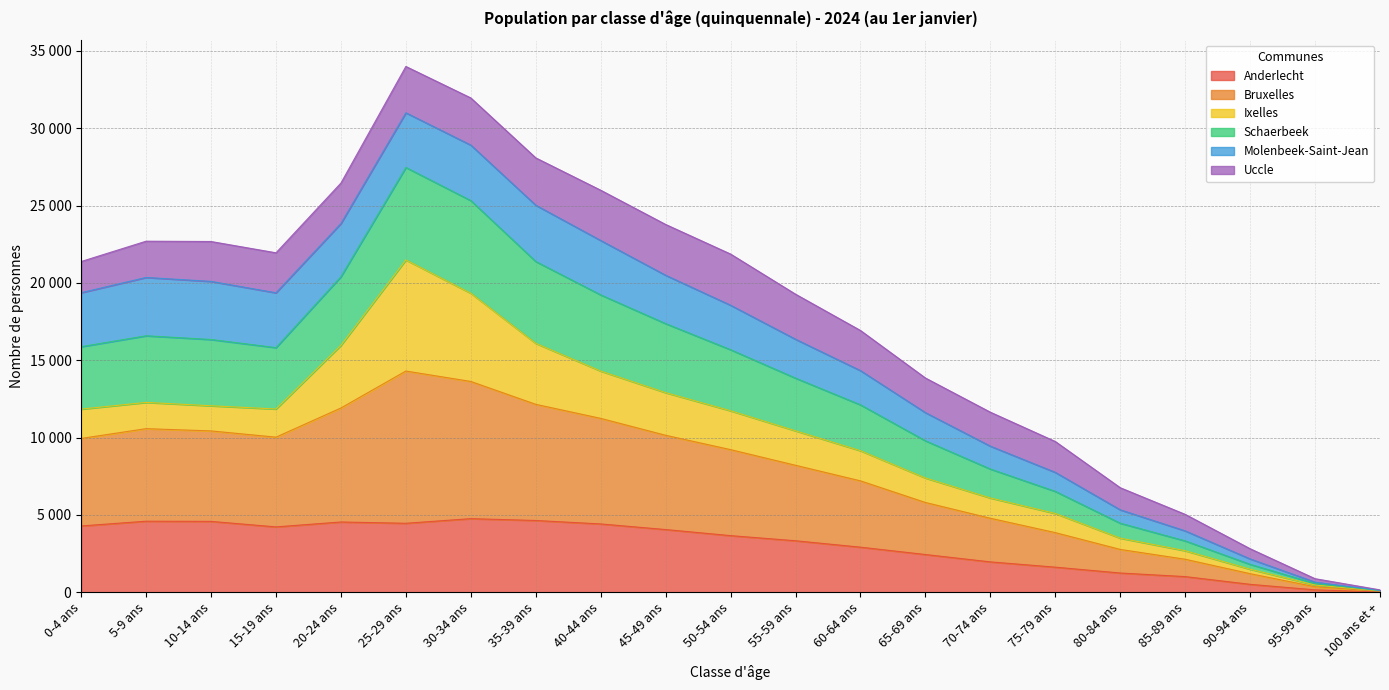

Does the chart have visible grid lines?

Yes